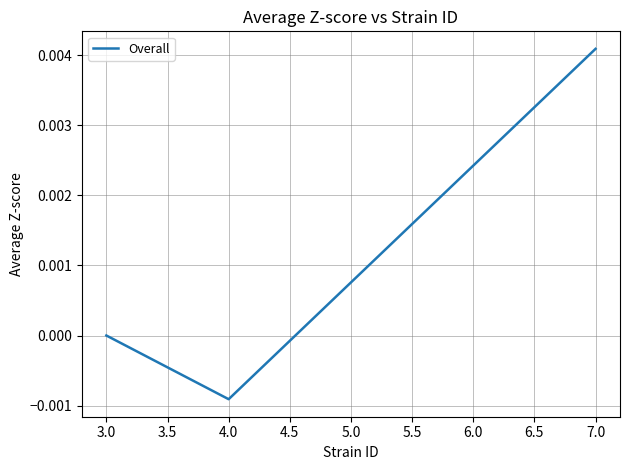

Which label corresponds to the largest value in the chart?

7.0